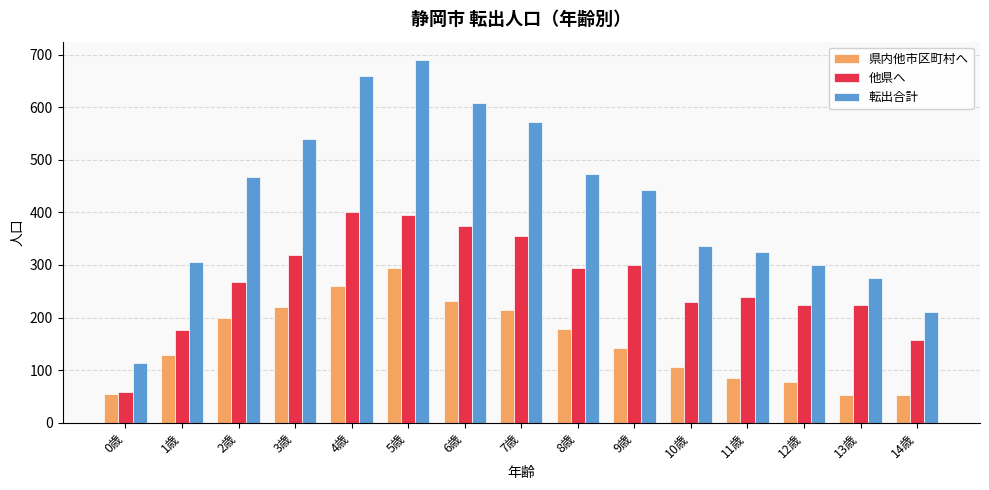

Which series changed the most between 4歳 and 10歳?

転出合計